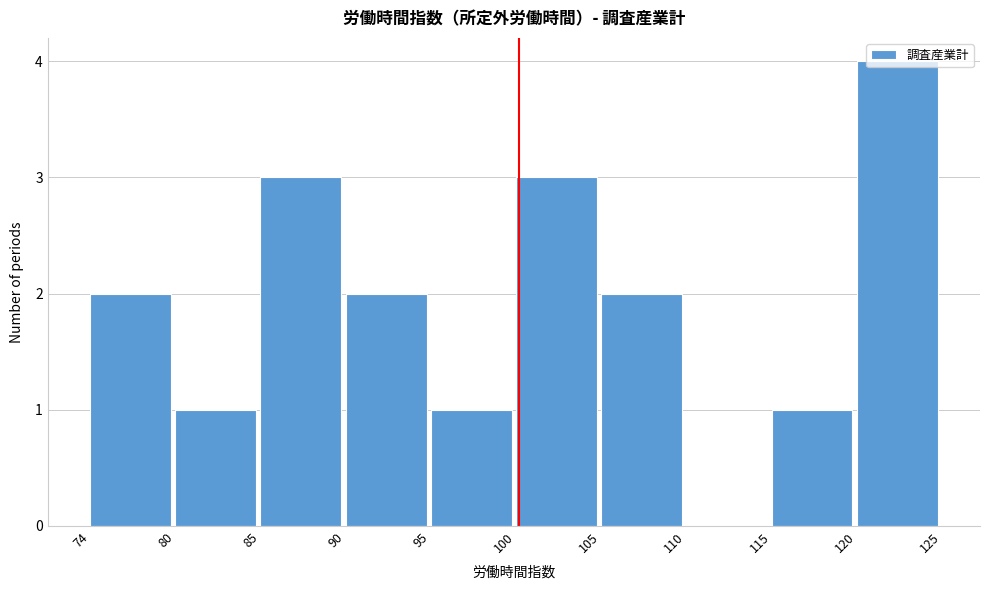

Which range on the x-axis has the tallest bar?

120 to 125